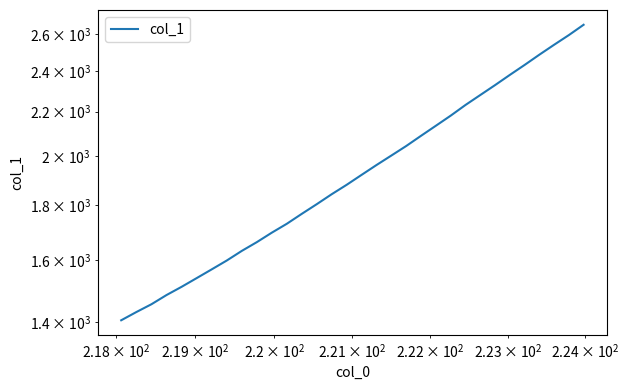

What is the minimum value shown in the chart?

1406.2